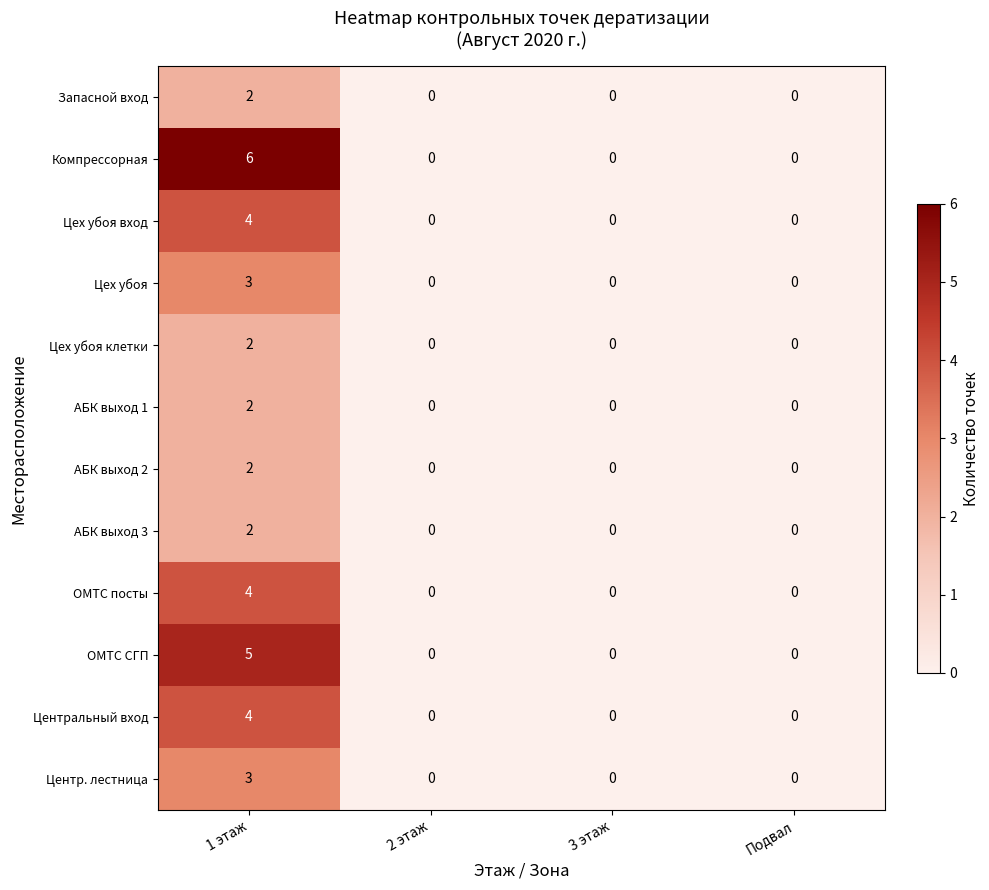

How many series are shown in this chart?

12